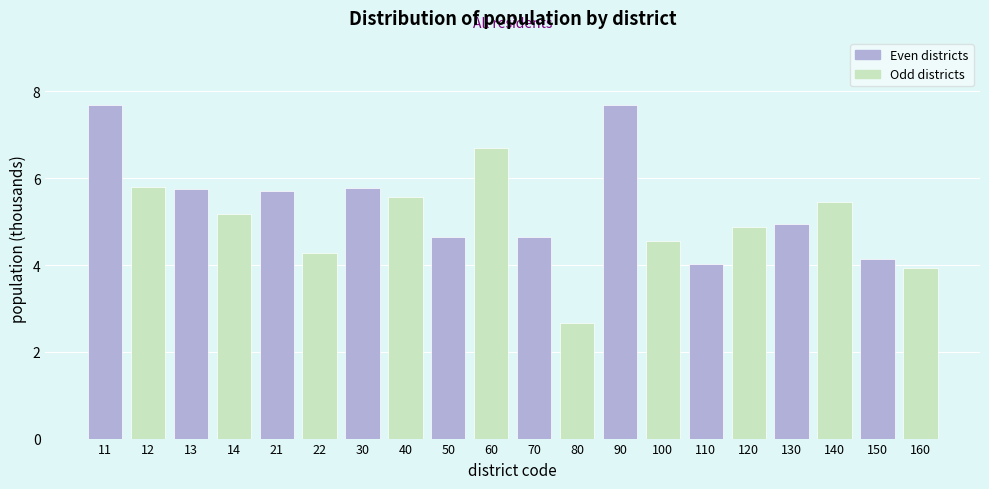

Reading left to right, what are all the values shown in this chart?

11=7.7	12=5.8	13=5.8	14=5.2	21=5.7	22=4.3	30=5.8	40=5.6	50=4.6	60=6.7	70=4.6	80=2.7	90=7.7	100=4.5	110=4.0	120=4.9	130=4.9	140=5.4	150=4.1	160=3.9